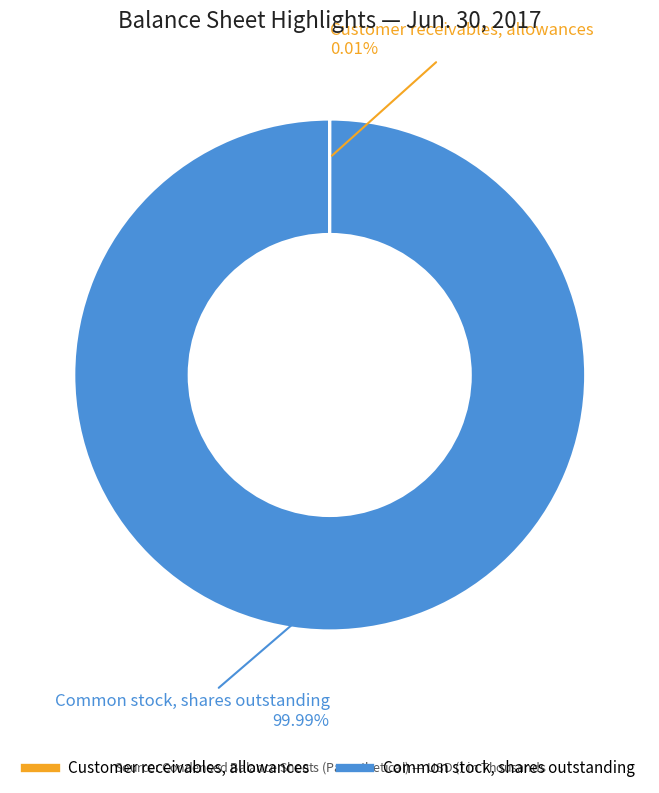

Is there any slice that represents more than half of the pie?

Yes